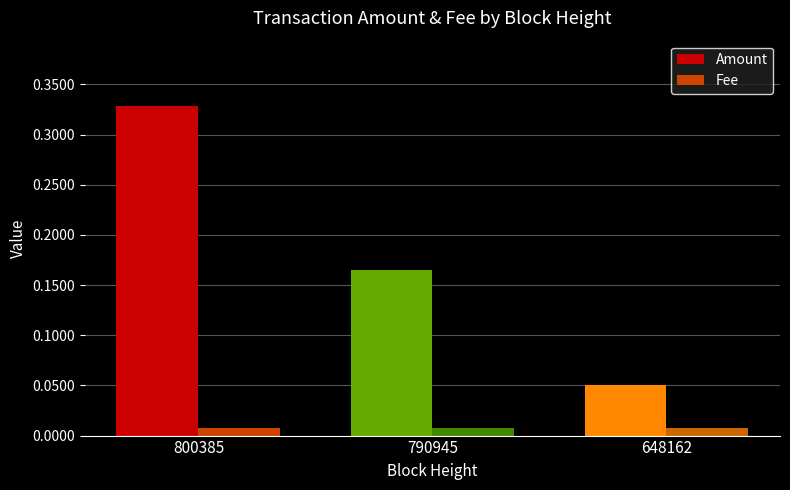

What is the sum of all Amount values?

0.5